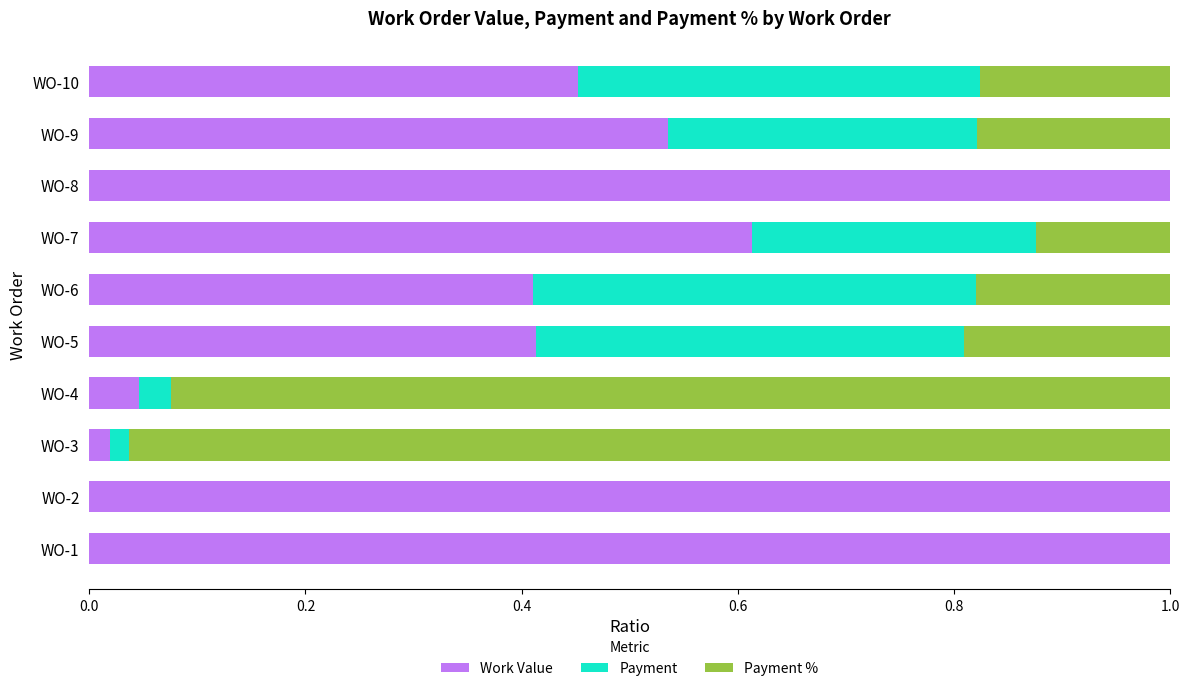

What is the sum of the Work Value values at WO-1 and WO-5?

1.4